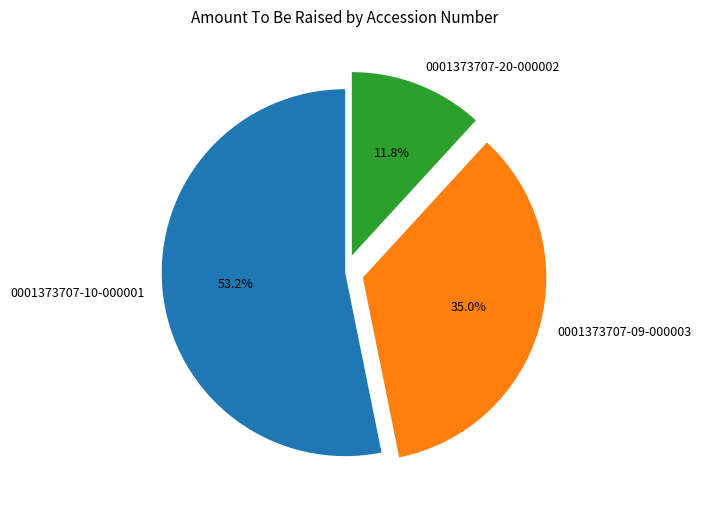

Which category has the biggest portion of the pie?

0001373707-10-000001